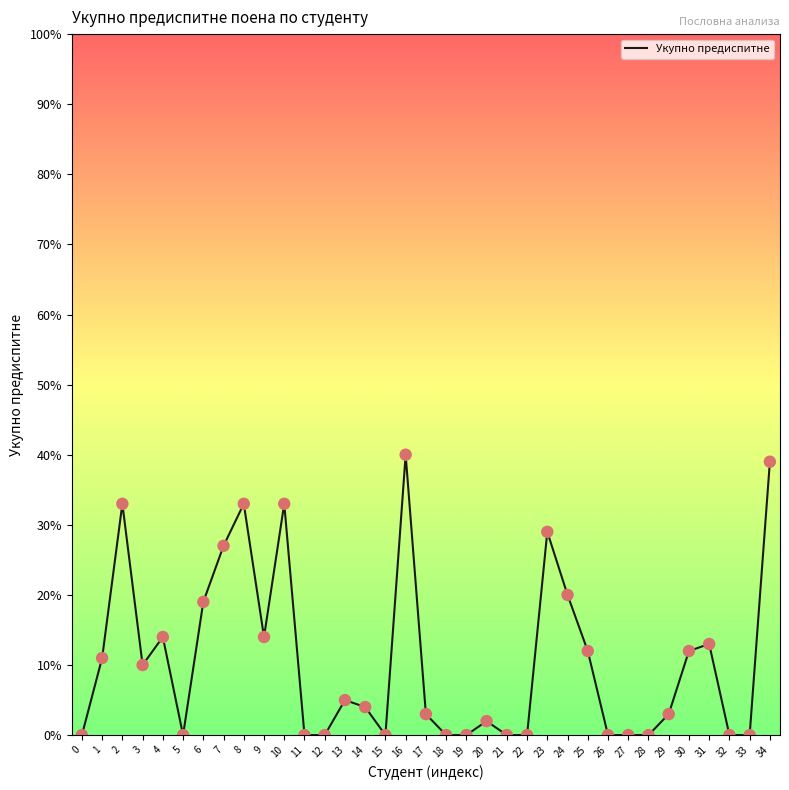

What is the change in value from 4 to 32?

-14